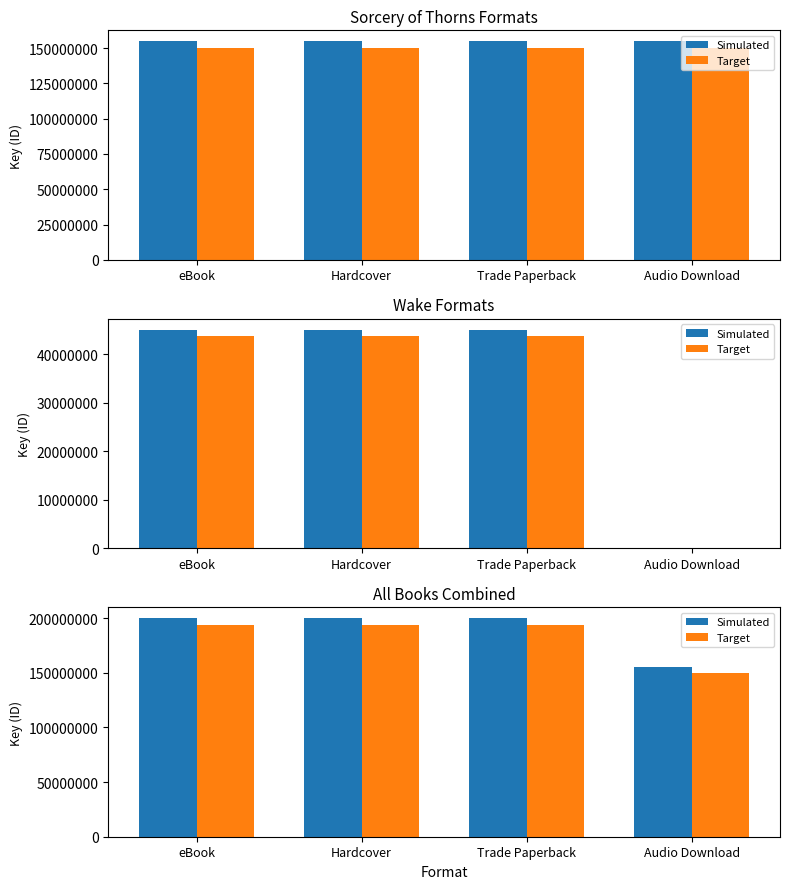

Where is Target nearest to the value 172161881?

Audio Download